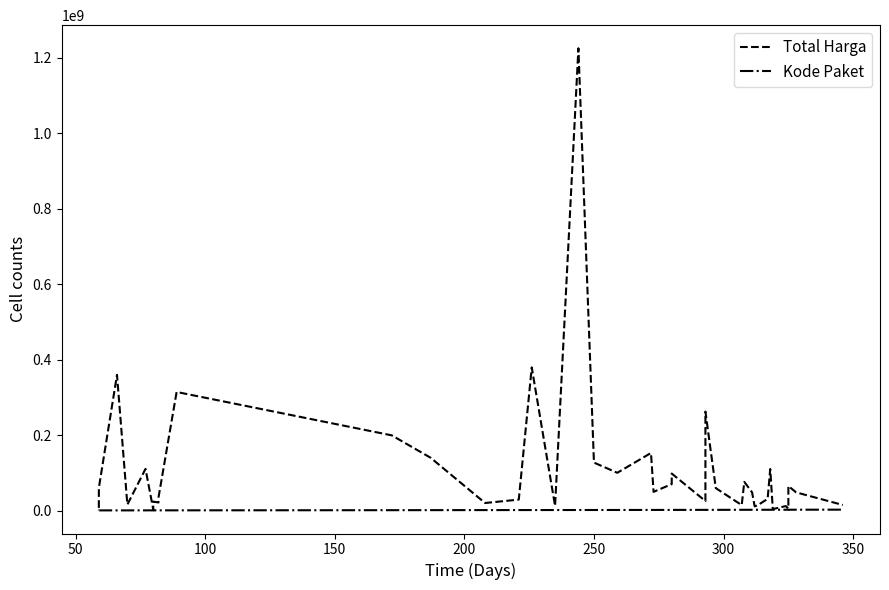

What is the average value of the Kode Paket series?

1385384